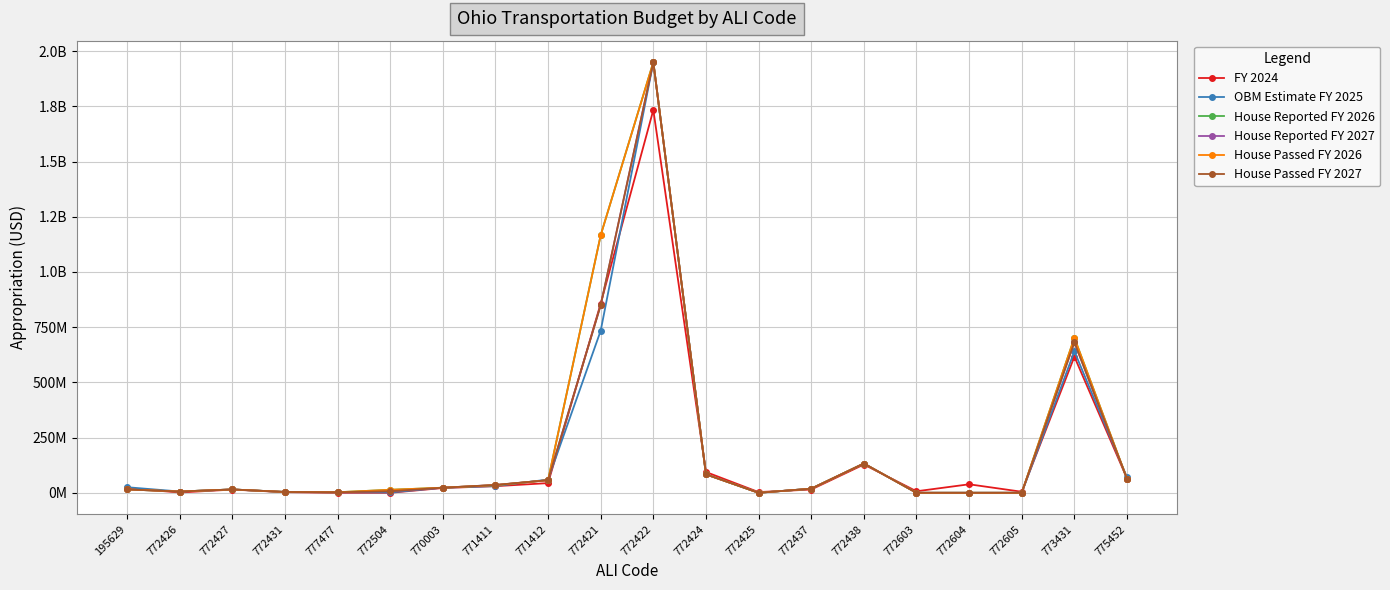

Which series has the largest range (max minus min)?

OBM Estimate FY 2025